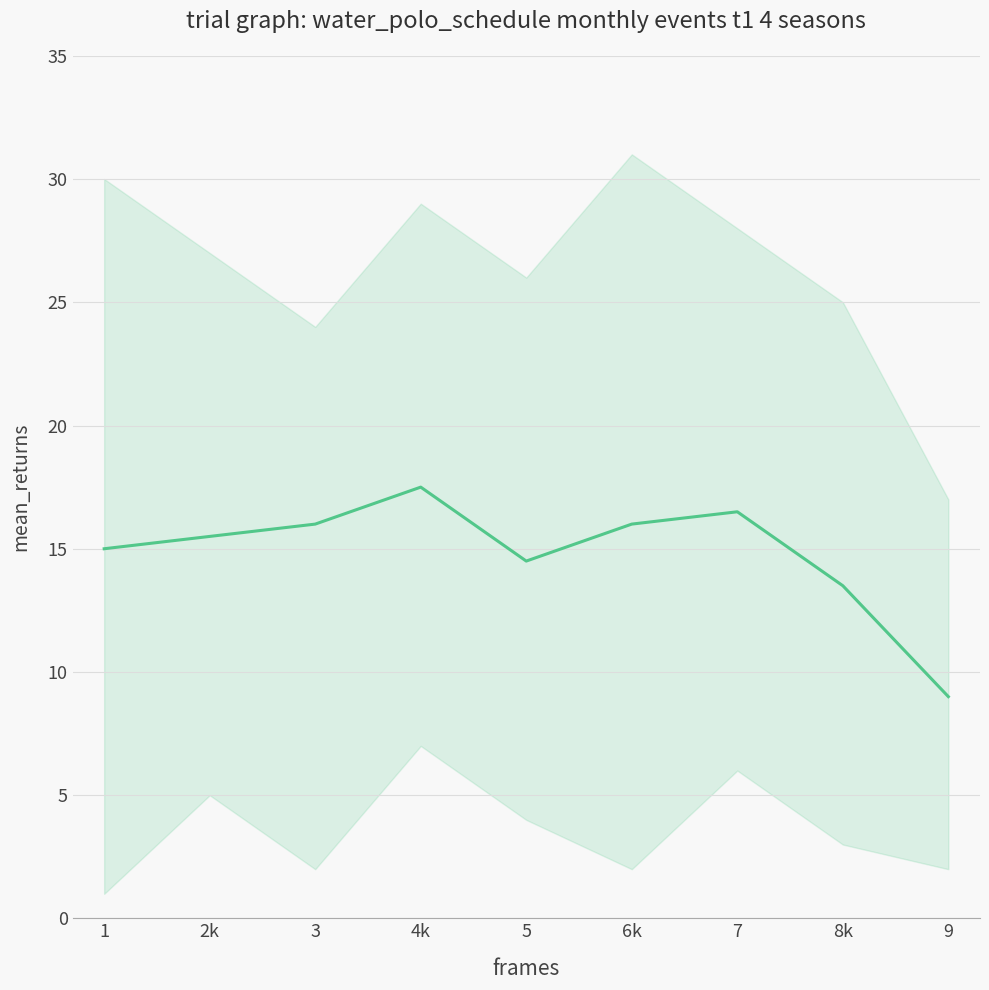

Where is the first local minimum?

5